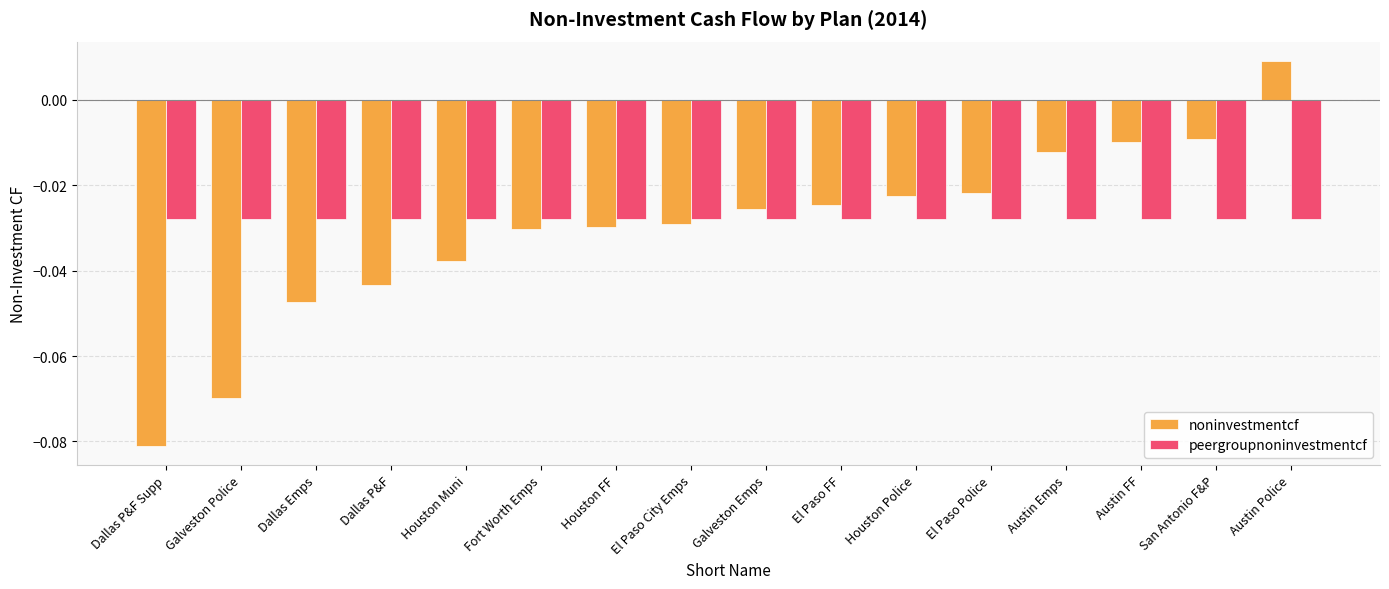

What are all the series names shown in the legend?

noninvestmentcf, peergroupnoninvestmentcf